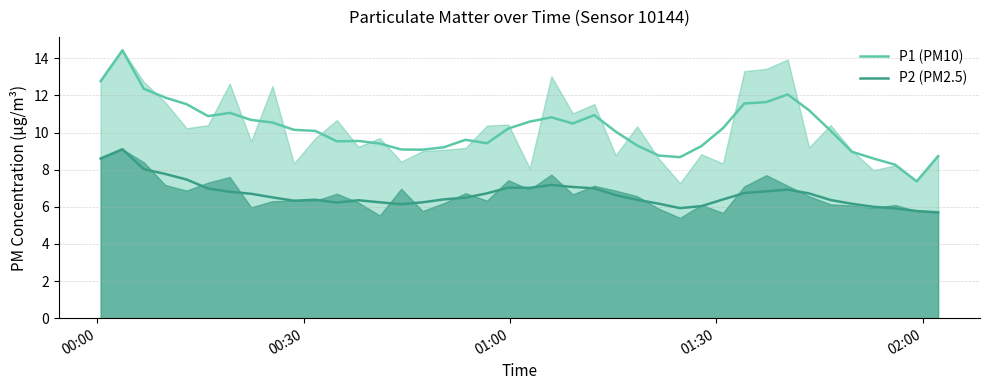

What is the minimum value for P2 (PM2.5)?

5.7